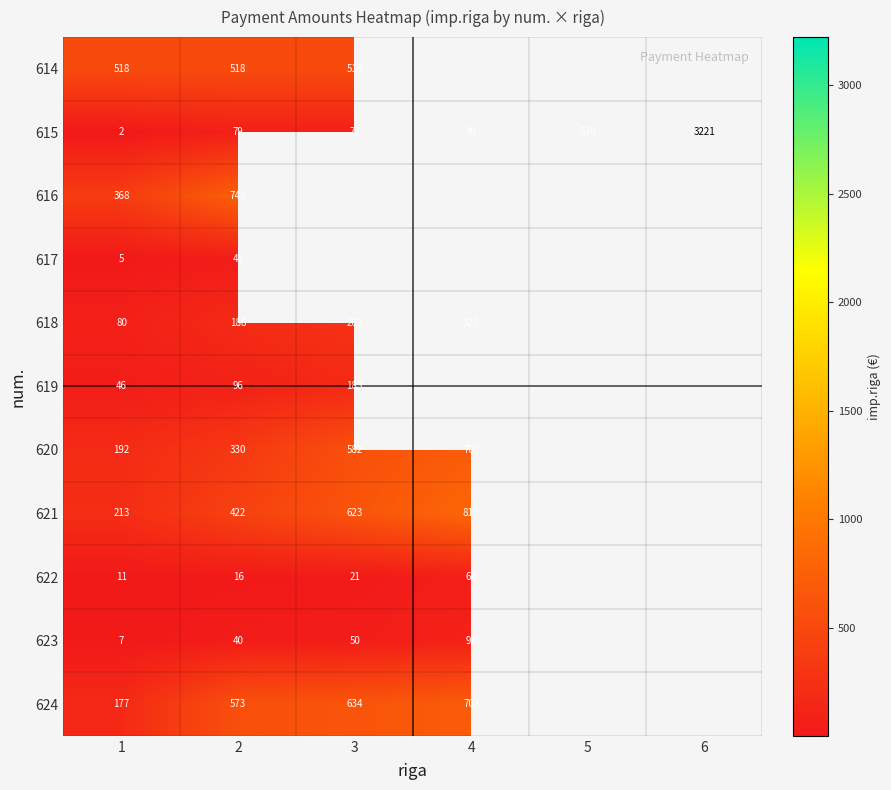

The value of 615 at 4 is 88.7. True or false?

True